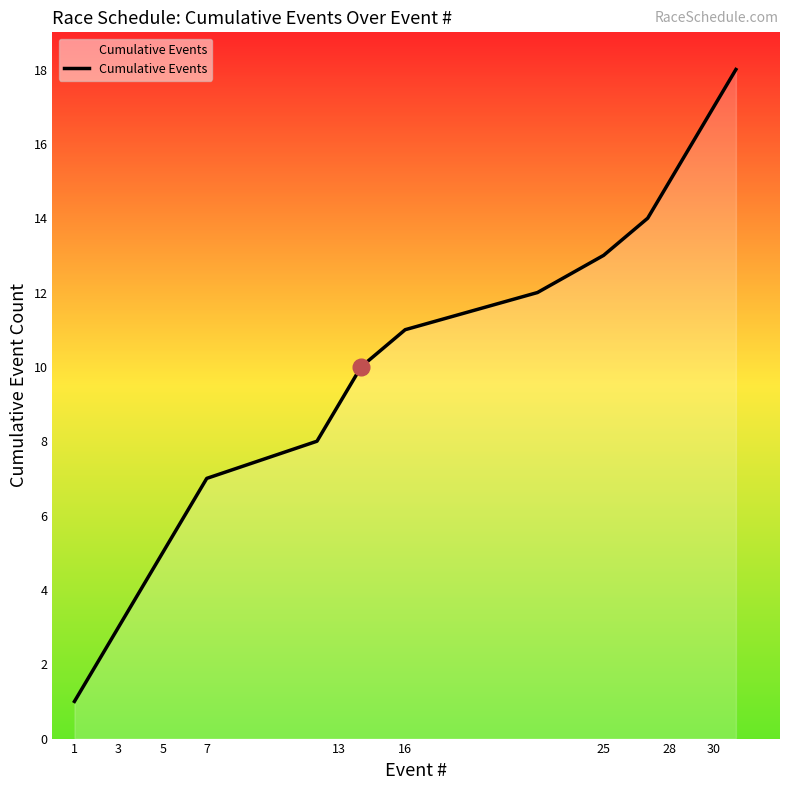

How many categories are shown in the chart?

18